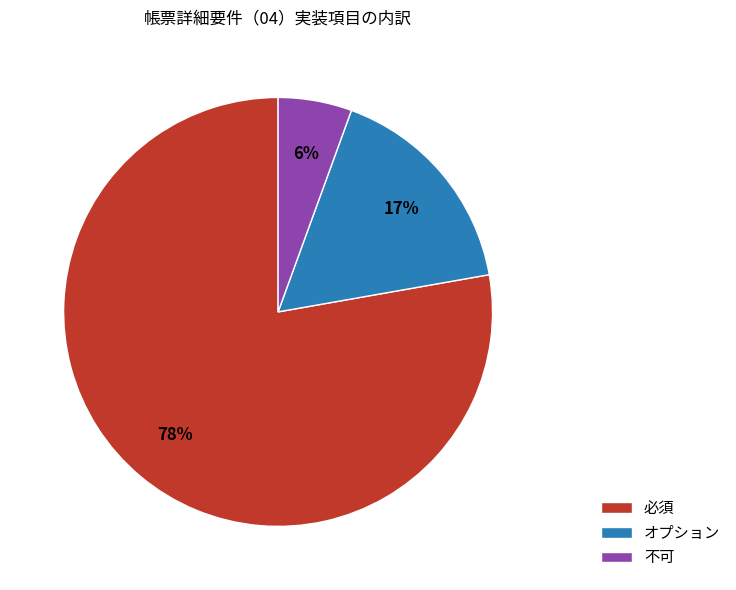

To the nearest percent, what portion does 不可 represent?

6%